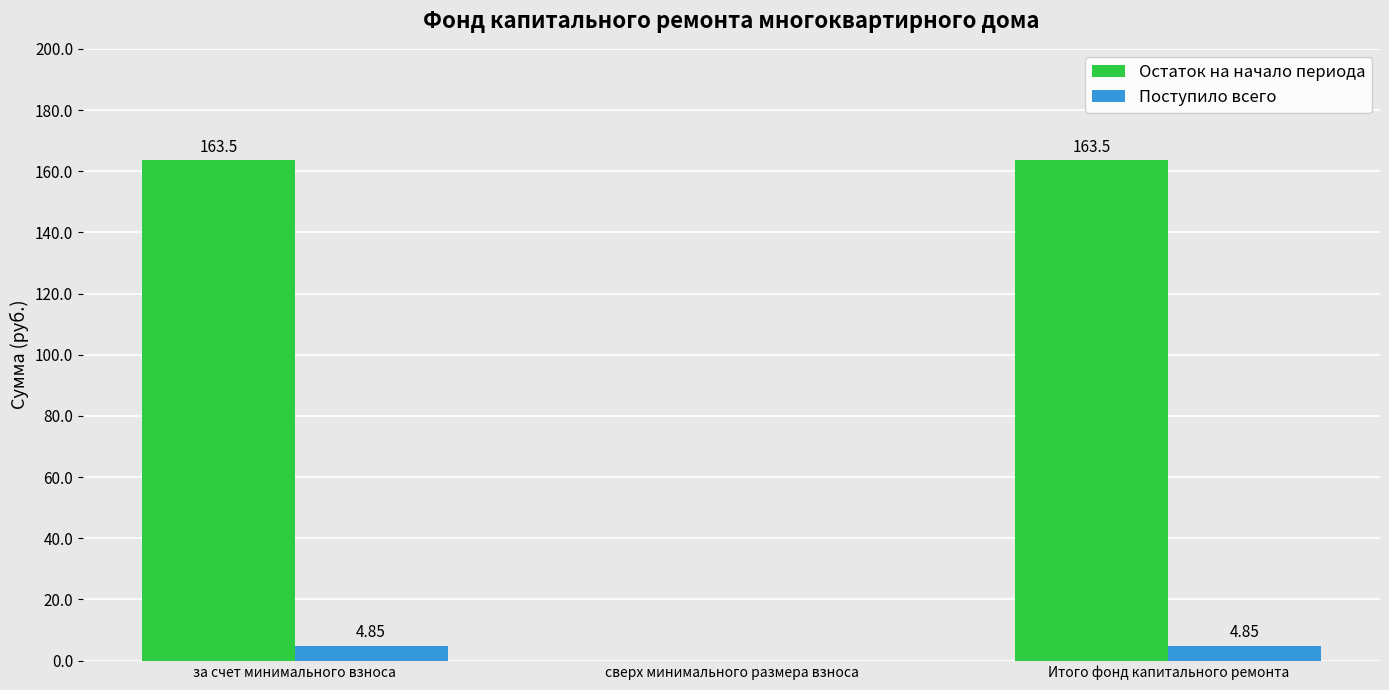

Are the bars horizontal?

No